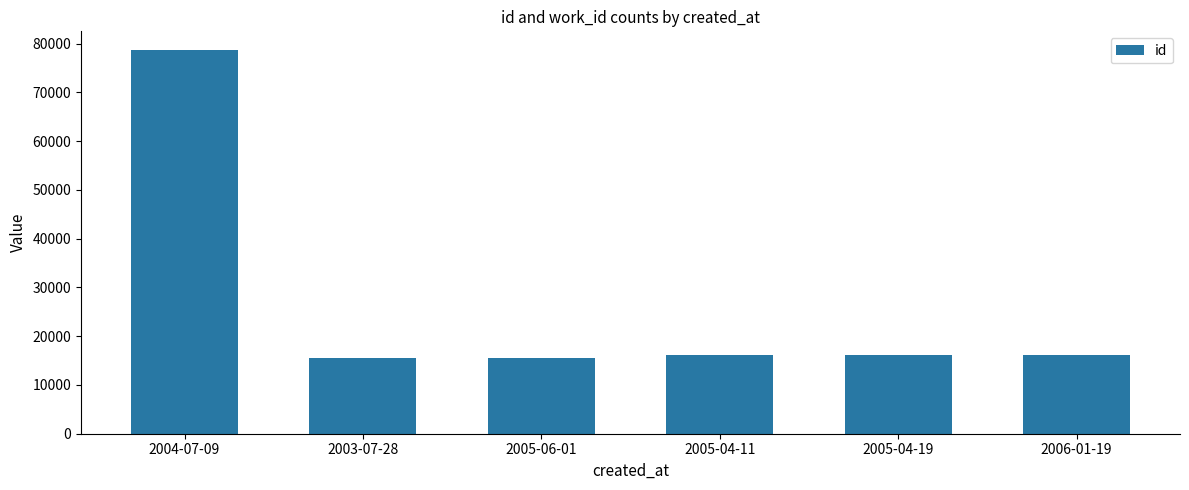

What is the difference between the maximum and minimum values?

63125